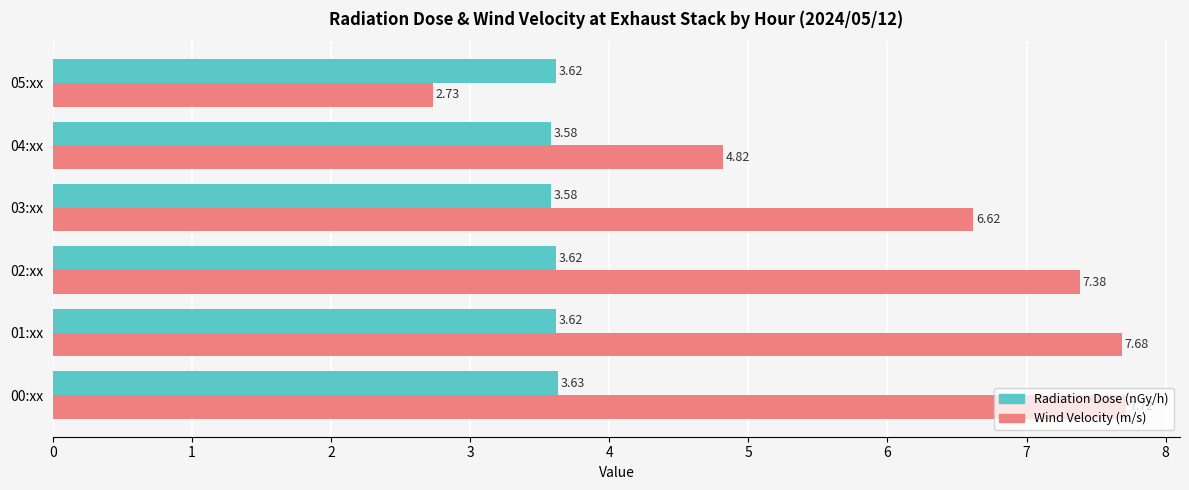

Between 00:xx and 04:xx, which series saw the biggest shift?

Wind Velocity (m/s)